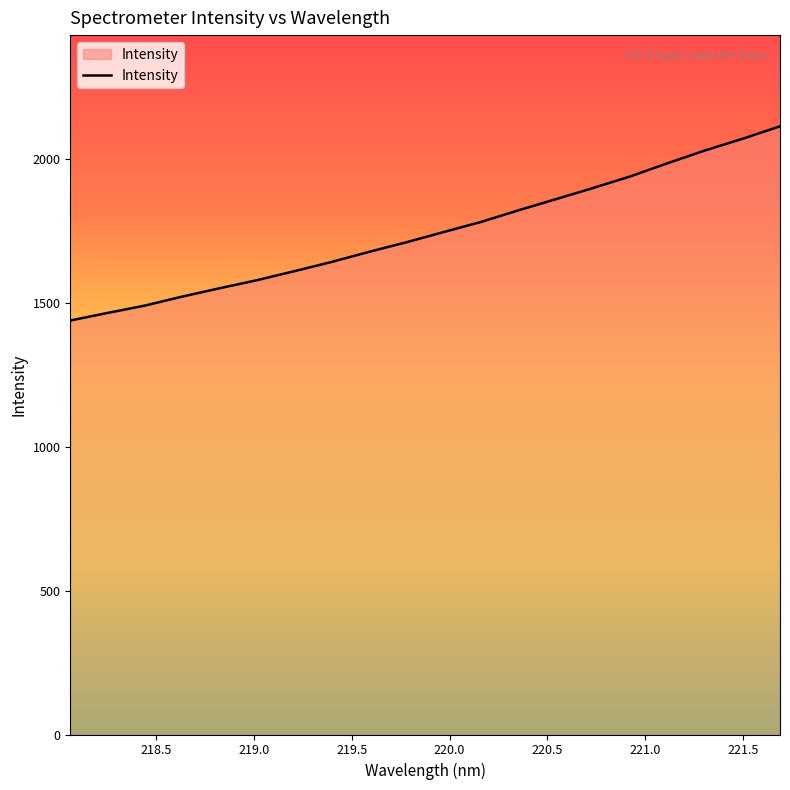

What is the greatest value displayed?

2113.7